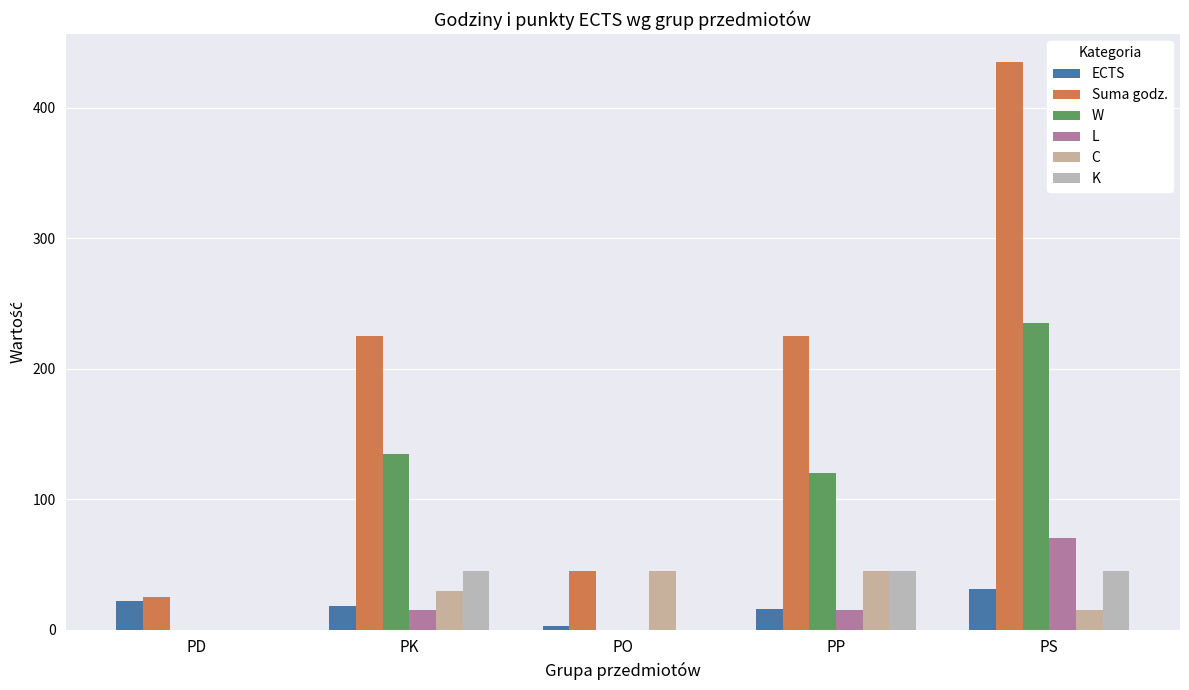

Which series has the widest spread of values?

Suma godz.